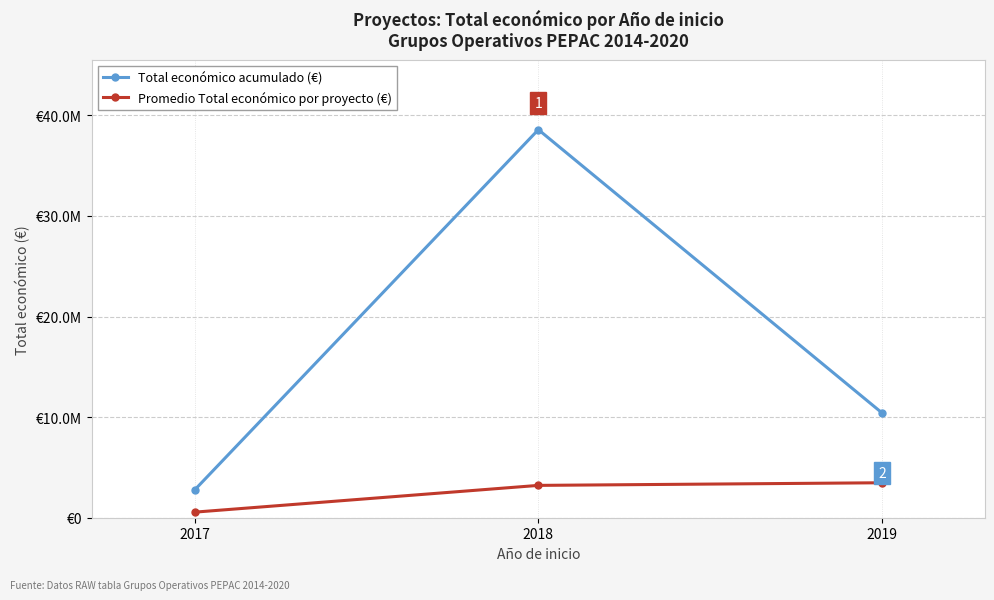

Is this an area chart (filled region under the line)?

No